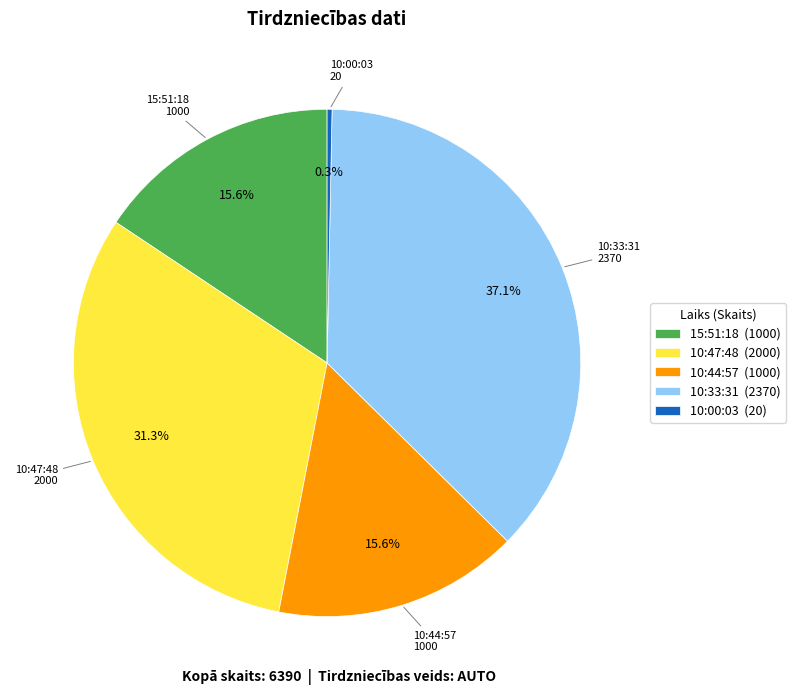

To the nearest percent, what is the difference between the 10:44:57 and 10:00:03 slice percentages?

15%